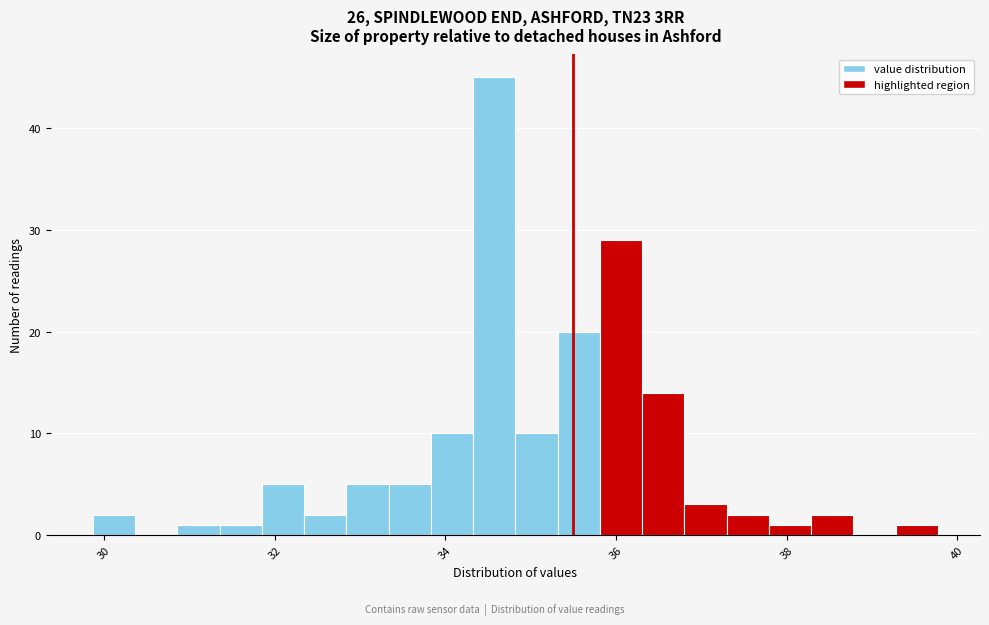

Around what value on the x-axis is the tallest bar? Give the approximate position of its centre, as read against the axis.

34.6